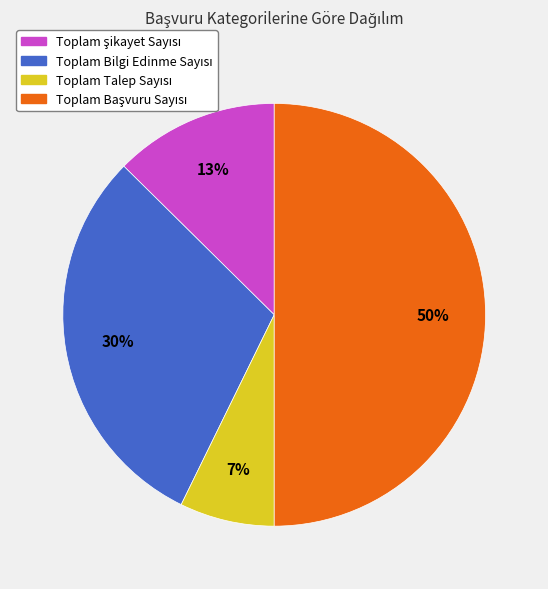

To the nearest percent, what is the average slice percentage?

25%